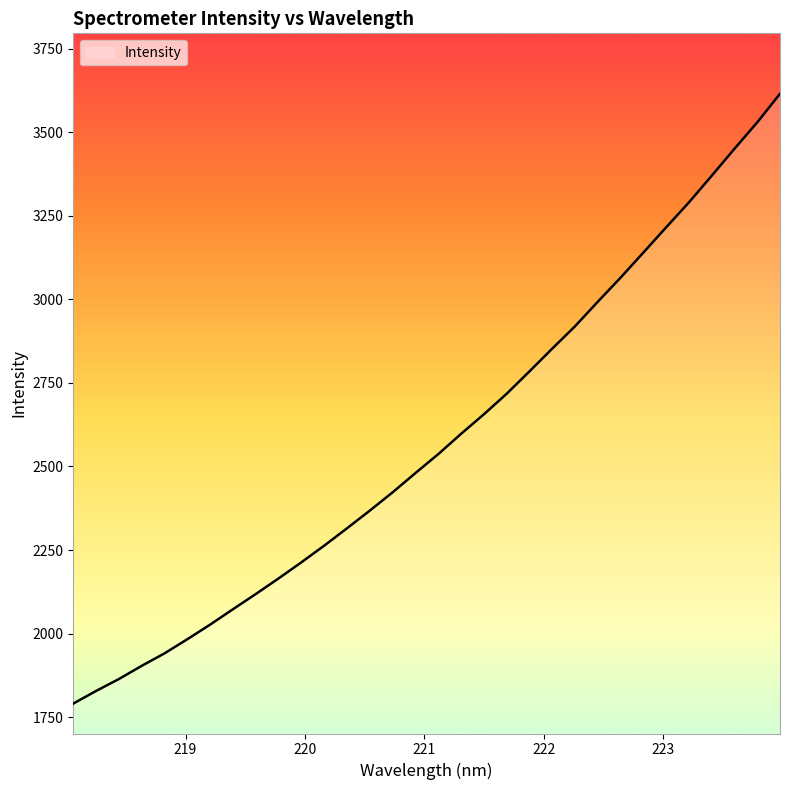

What is the minimum value shown in the chart?

1790.8